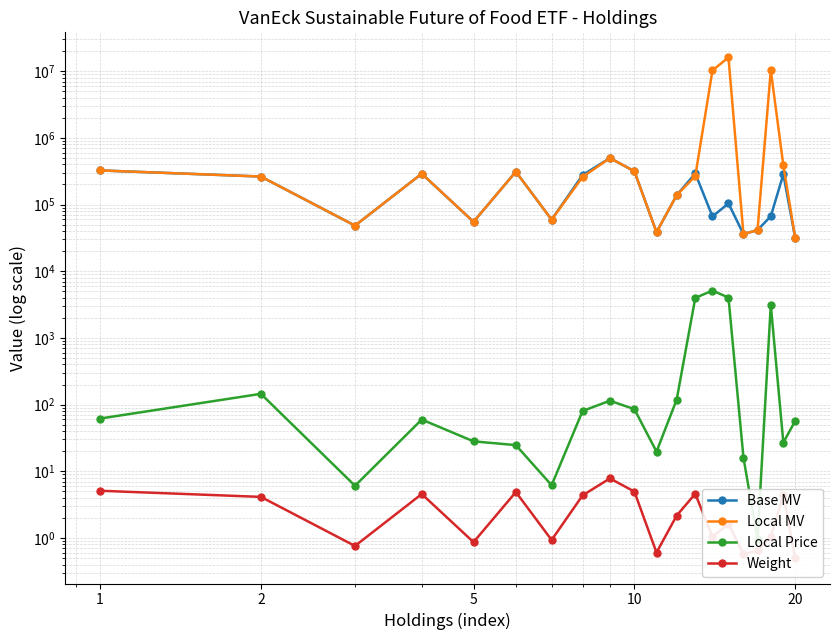

At which category does the chart reach its minimum across all series?

20